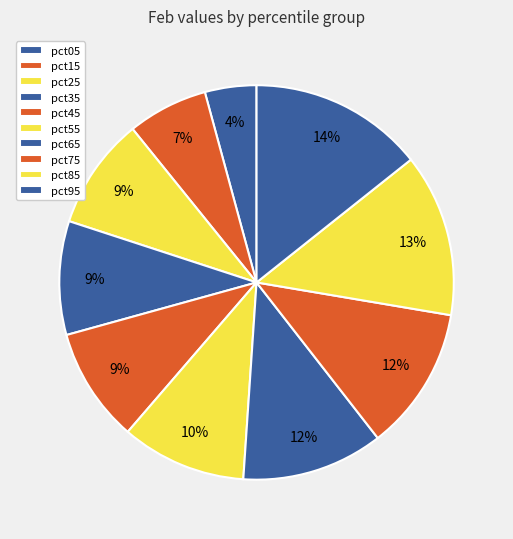

What percentage is the pct75 slice, to the nearest percent?

12%